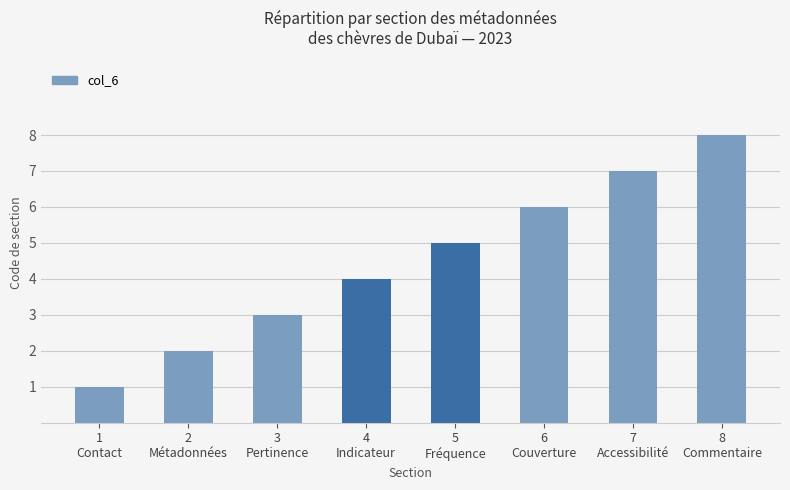

Reading left to right, what are all the values shown in this chart?

1	2	3	4	5	6	7	8